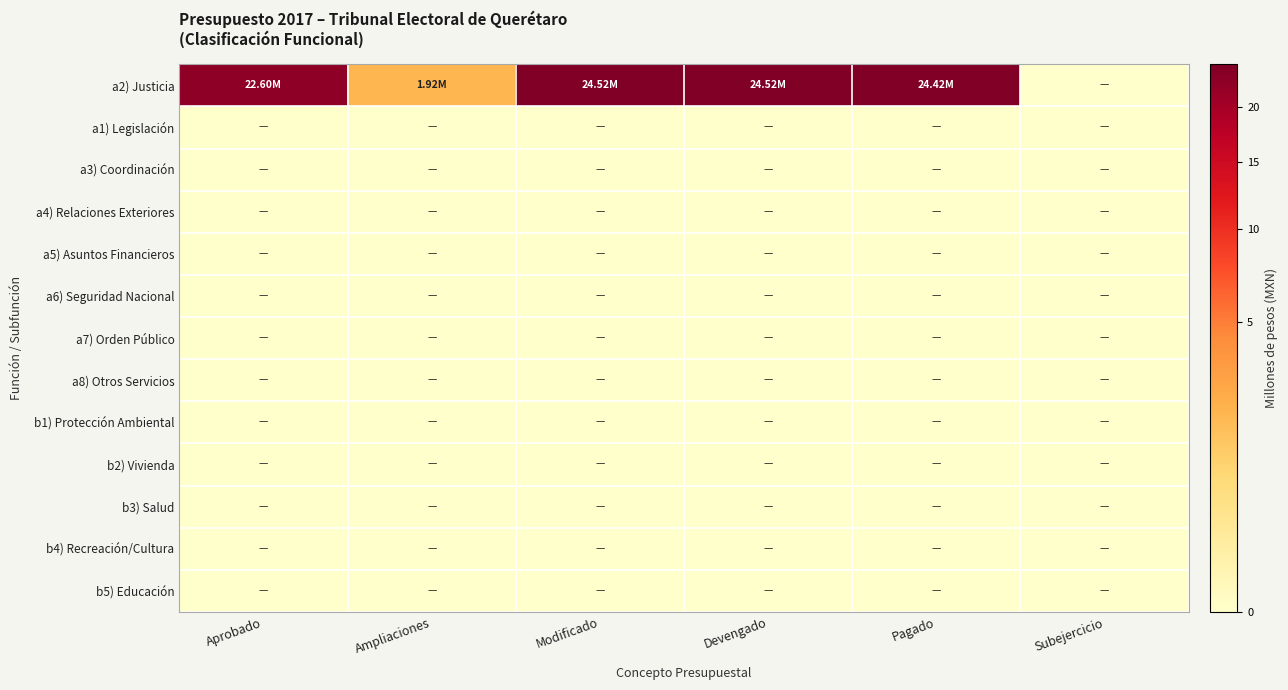

Which category has the highest value across all series?

Modificado